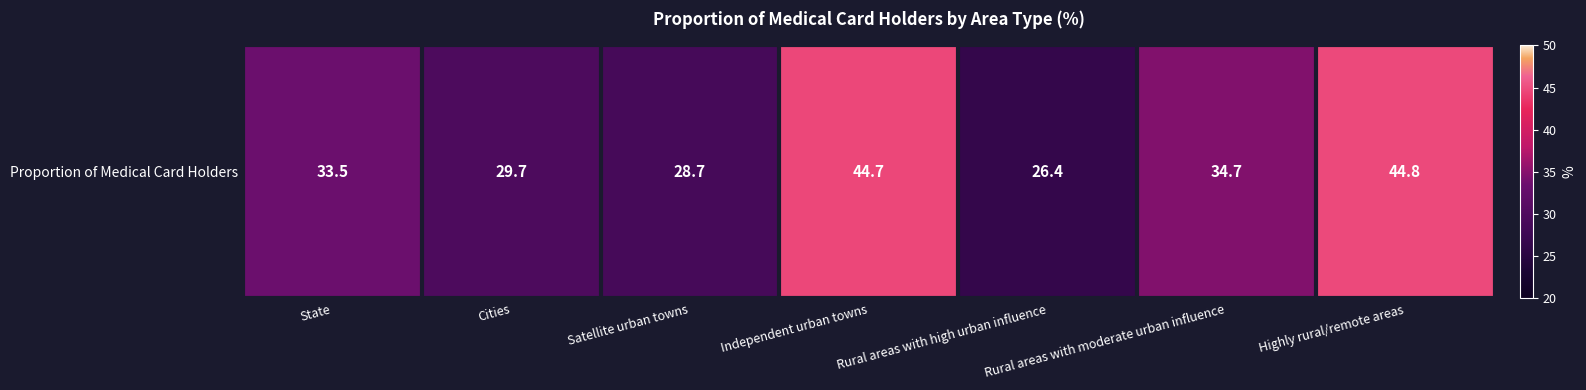

What is the maximum value shown in the chart?

44.8